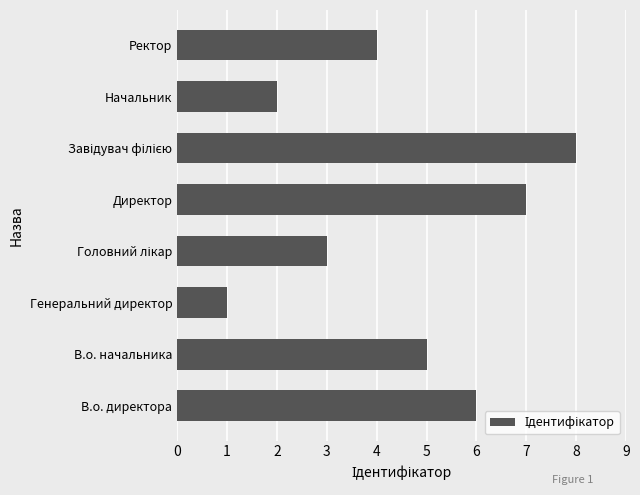

Count the values in the range 3 to 7.

5